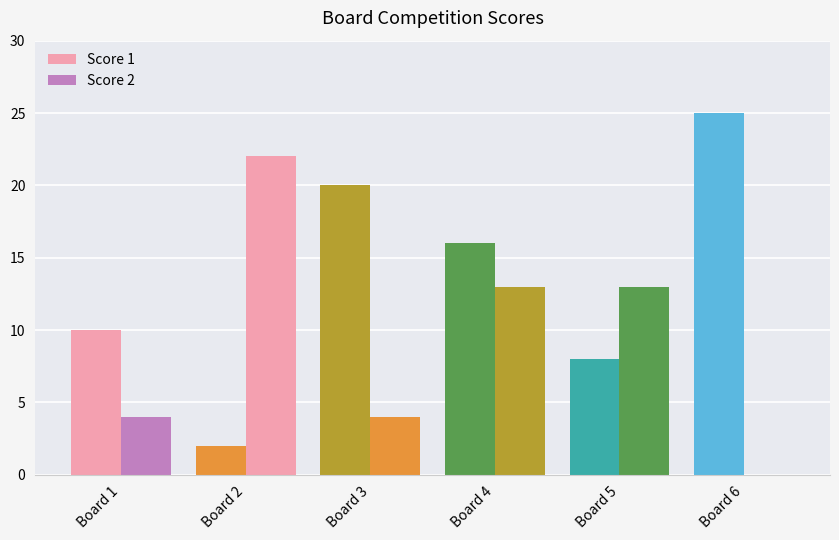

What is the average value of the Score 1 series?

14